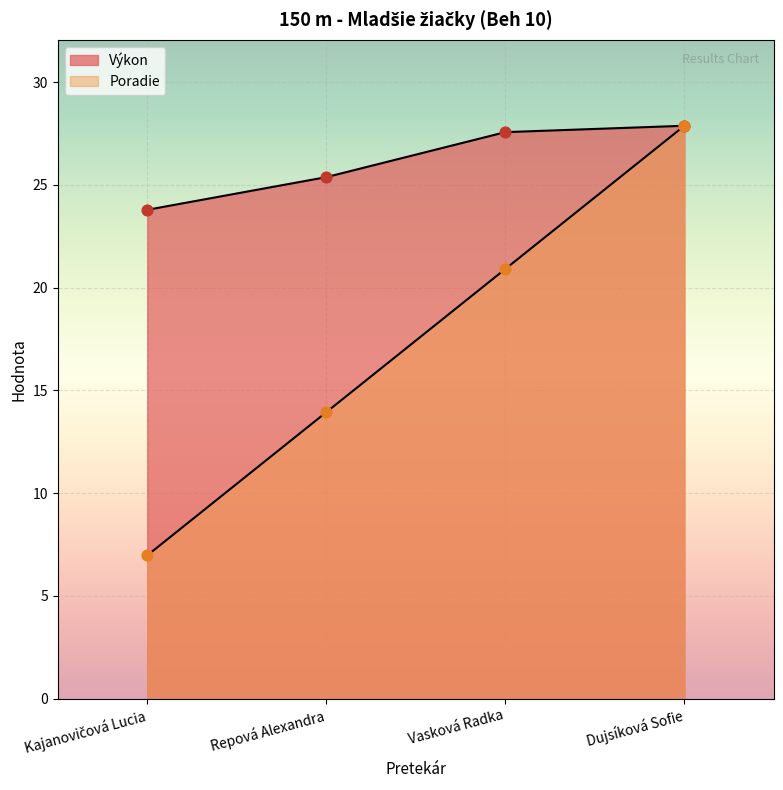

Which series contains the highest Y value?

Poradie